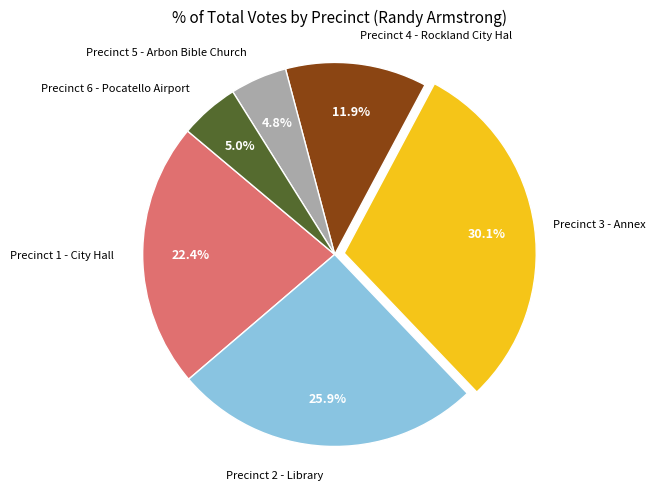

Is there any slice that represents more than half of the pie?

No